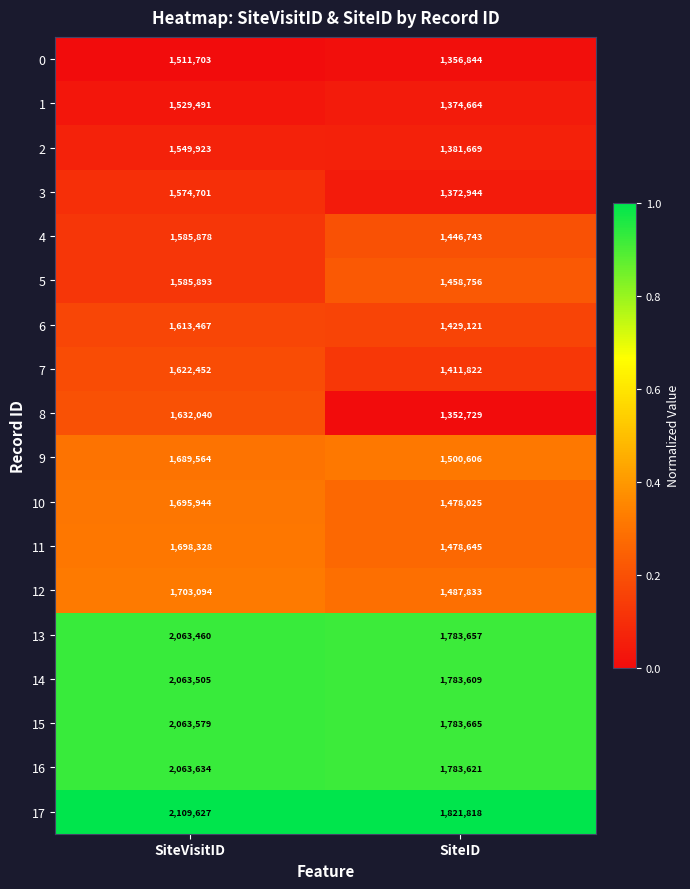

Which series has the largest total across all categories?

17